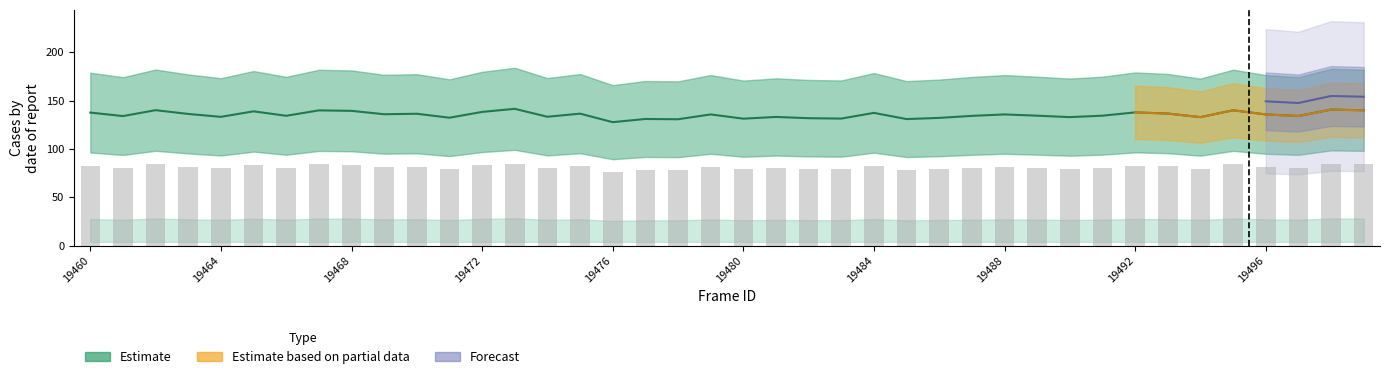

What is the spread (max minus min) of values at 19486?

52.9